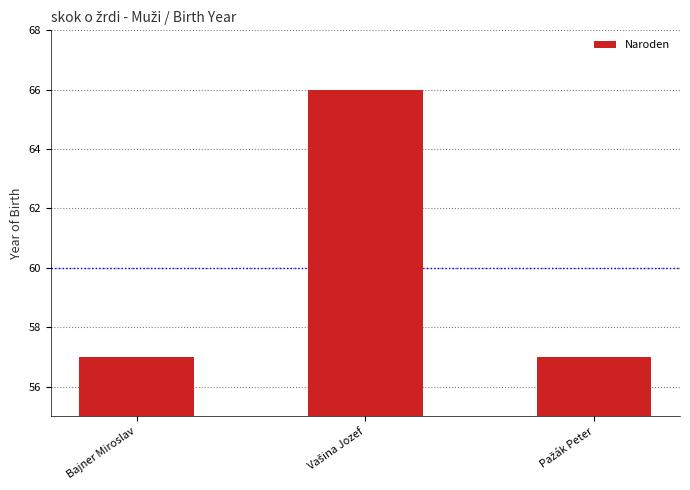

What is the value of the 2nd bar from the left?

66